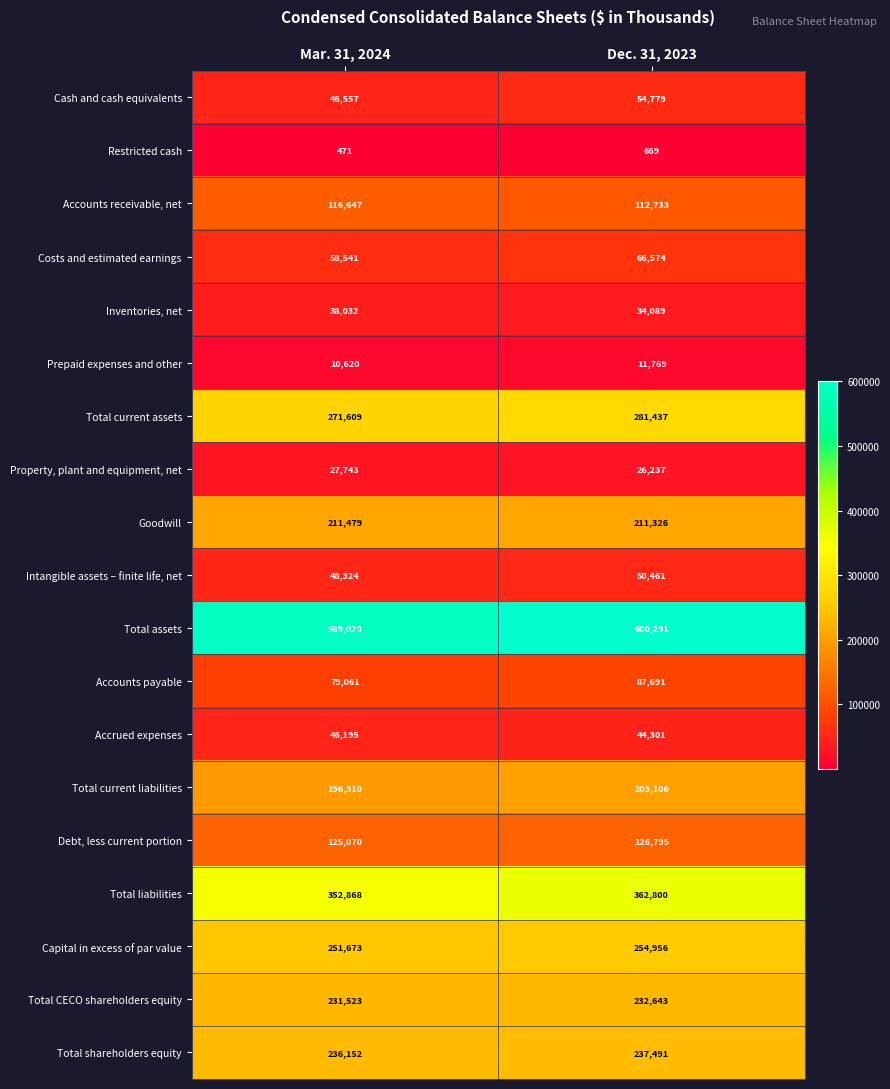

Read the Total current assets value at Mar. 31, 2024, to the nearest 50.

271600